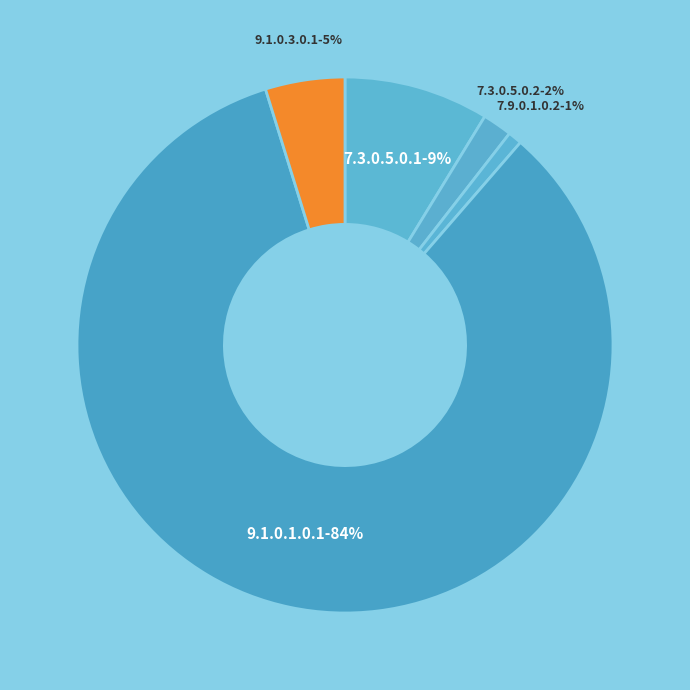

Rank the categories by value from lowest to highest.

7.9.0.1.0.2, 7.3.0.5.0.2, 9.1.0.3.0.1, 7.3.0.5.0.1, 9.1.0.1.0.1